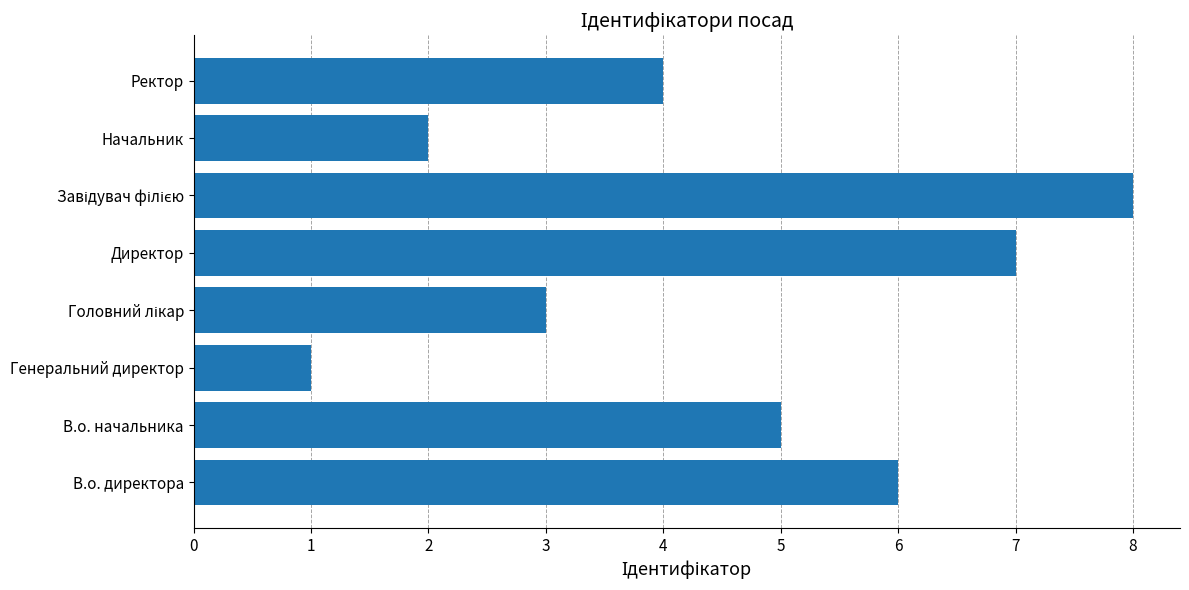

Which label corresponds to the smallest value in the chart?

Генеральний директор